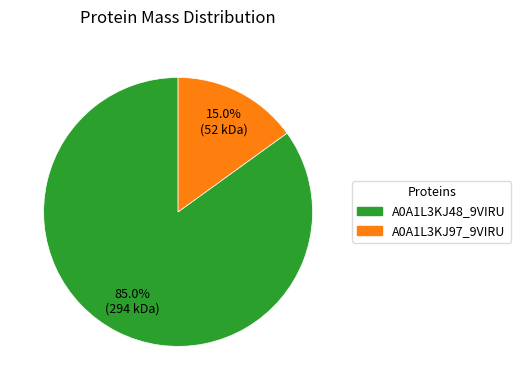

Which has a higher value, A0A1L3KJ97_9VIRU or A0A1L3KJ48_9VIRU?

A0A1L3KJ48_9VIRU